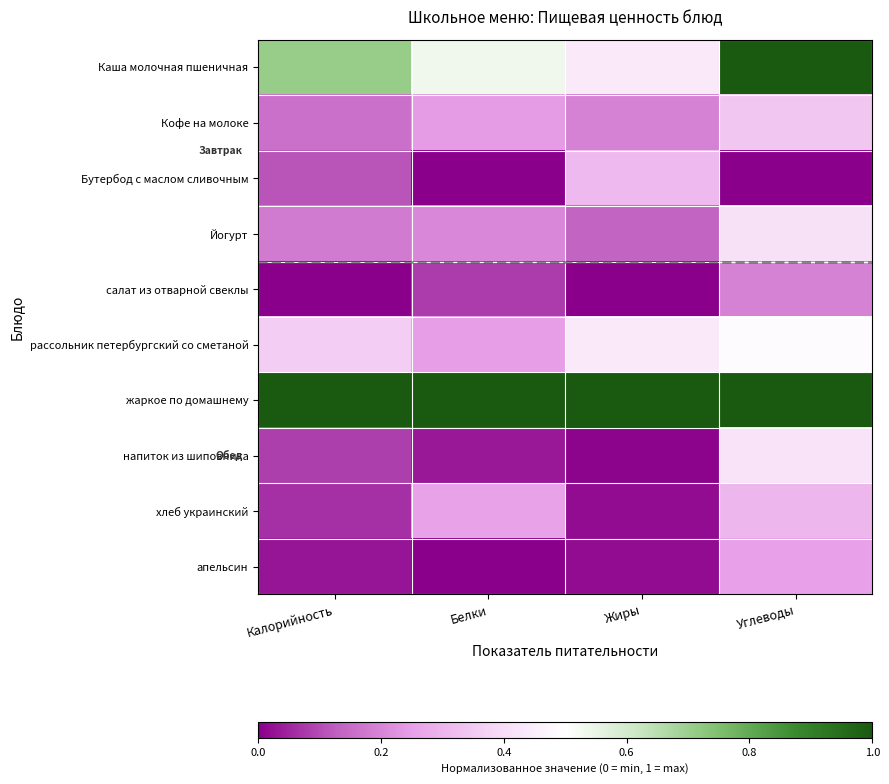

List the series in order of their peak value, lowest first.

салат из отварной свеклы, апельсин, хлеб украинский, Бутербод с маслом сливочным, Кофе на молоке, Йогурт, напиток из шиповника, рассольник петербургский со сметаной, Каша молочная пшеничная, жаркое по домашнему